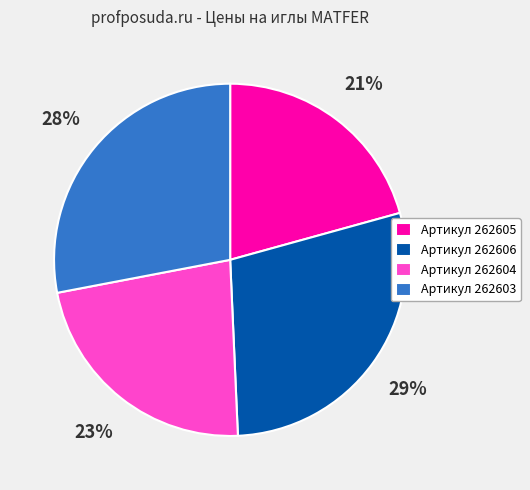

Do Артикул 262603 and Артикул 262604 together represent more than half of the pie?

Yes